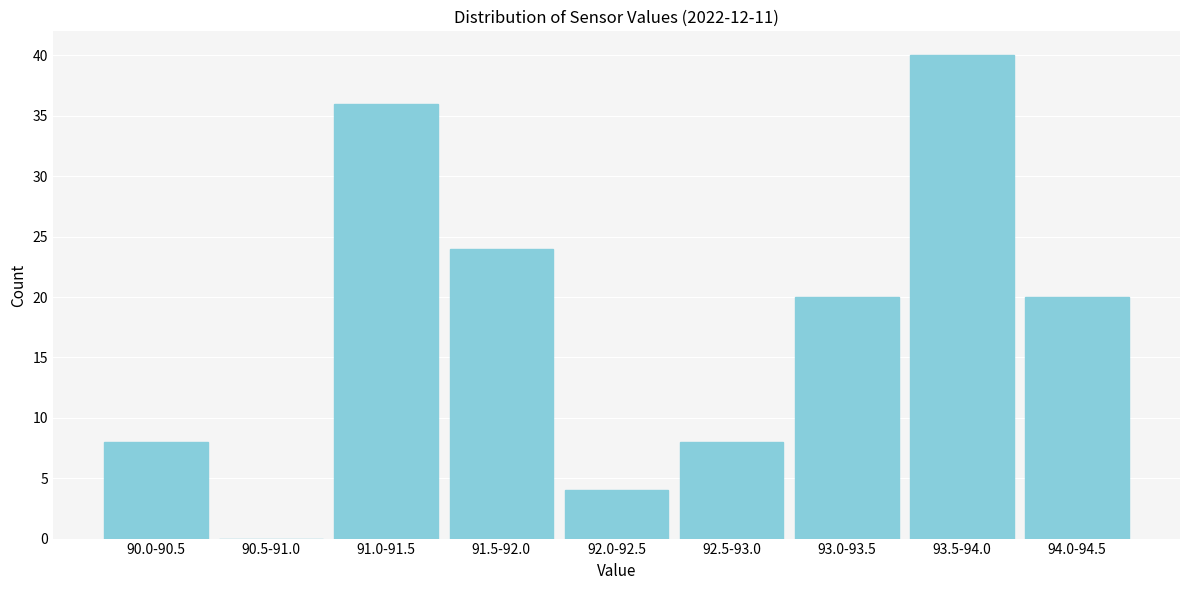

Reading left to right, transcribe all the data shown in this chart.

90.0-90.5=8	90.5-91.0=0	91.0-91.5=36	91.5-92.0=24	92.0-92.5=4	92.5-93.0=8	93.0-93.5=20	93.5-94.0=40	94.0-94.5=20